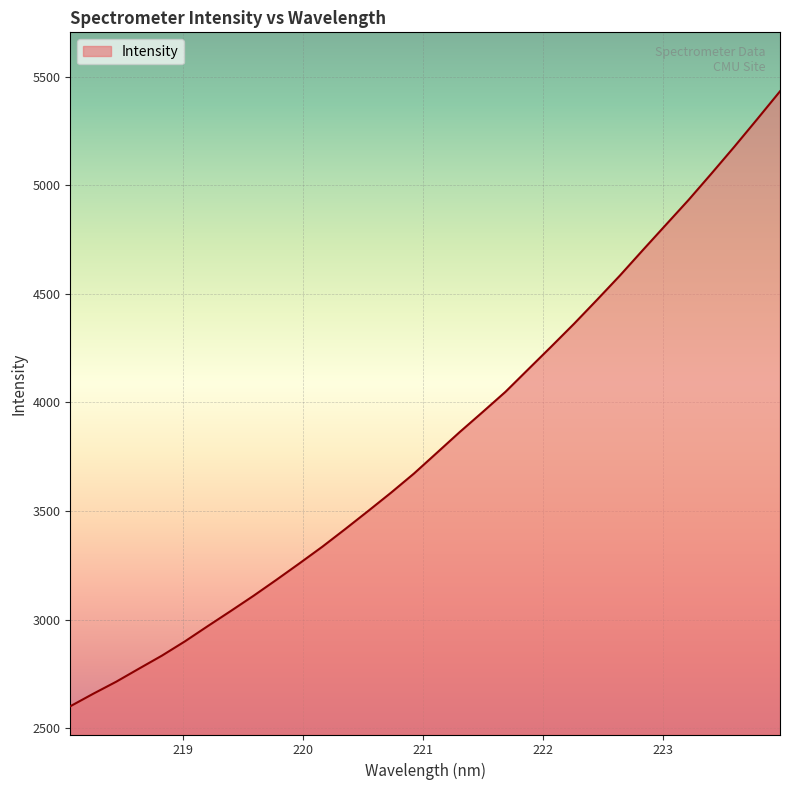

True or false: the data has more than 1 interior local peaks.

False